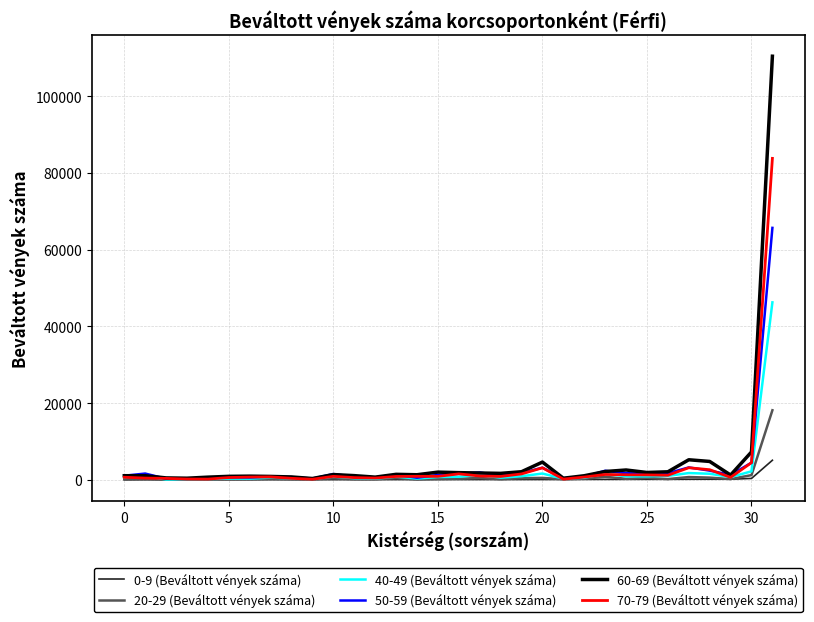

List the series in order of their peak value, highest first.

60-69 (Beváltott vények száma), 70-79 (Beváltott vények száma), 50-59 (Beváltott vények száma), 40-49 (Beváltott vények száma), 20-29 (Beváltott vények száma), 0-9 (Beváltott vények száma)